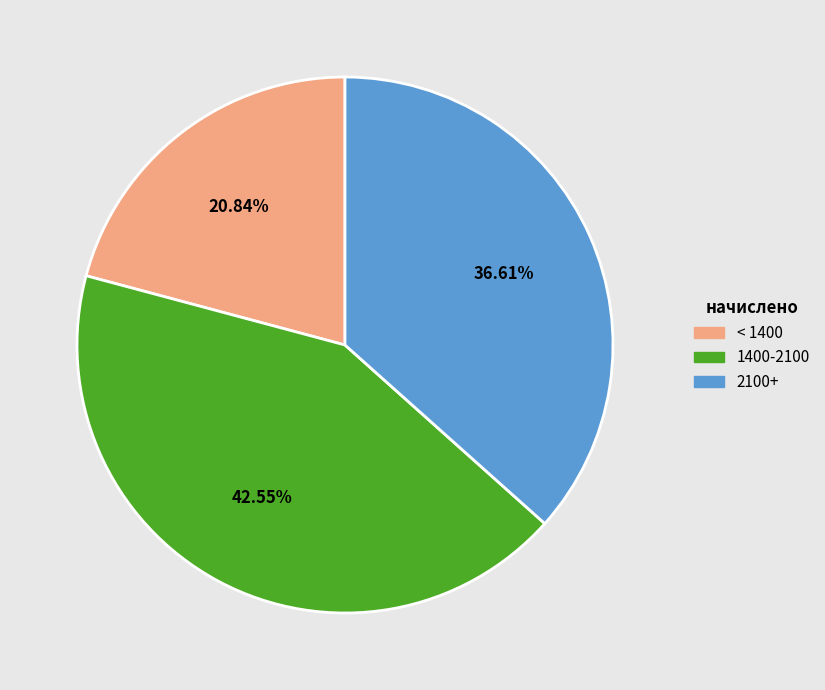

Do < 1400 and 1400-2100 together represent more than half of the pie?

Yes